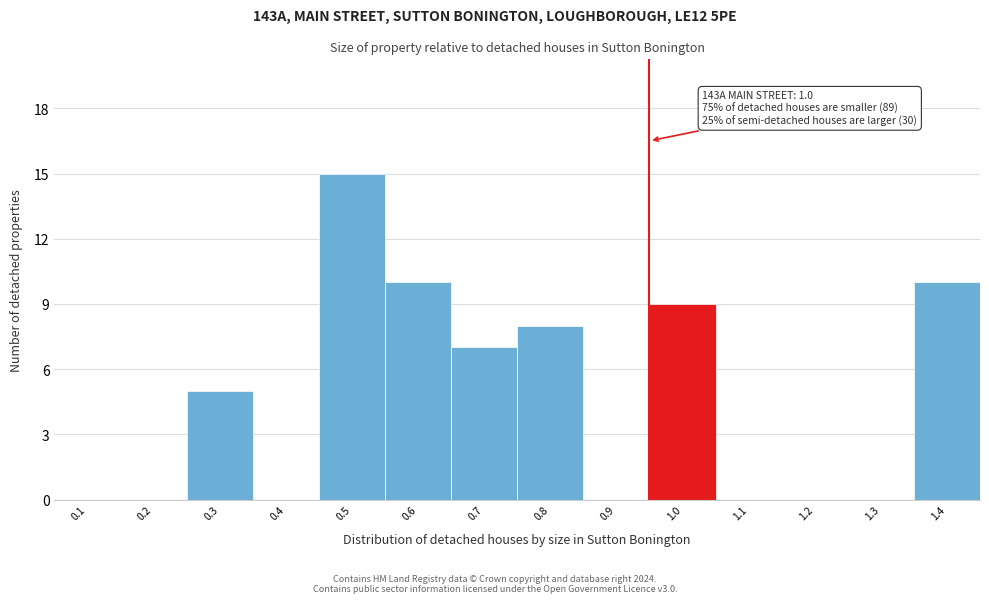

Reading left to right, list all the values displayed in this chart.

0.1=0	0.2=0	0.3=5	0.4=0	0.5=15	0.6=10	0.7=7	0.8=8	0.9=0	1.0=9	1.1=0	1.2=0	1.3=0	1.4=10